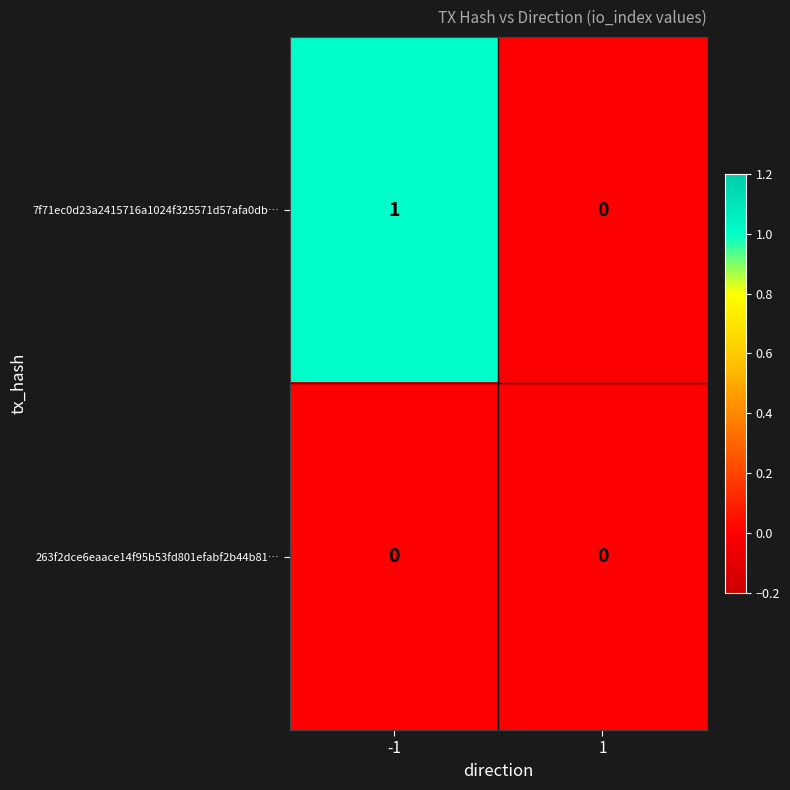

List the series in order of their overall mean, highest first.

7f71ec0d23a2415716a1024f325571d57afa0db…, 263f2dce6eaace14f95b53fd801efabf2b44b81…